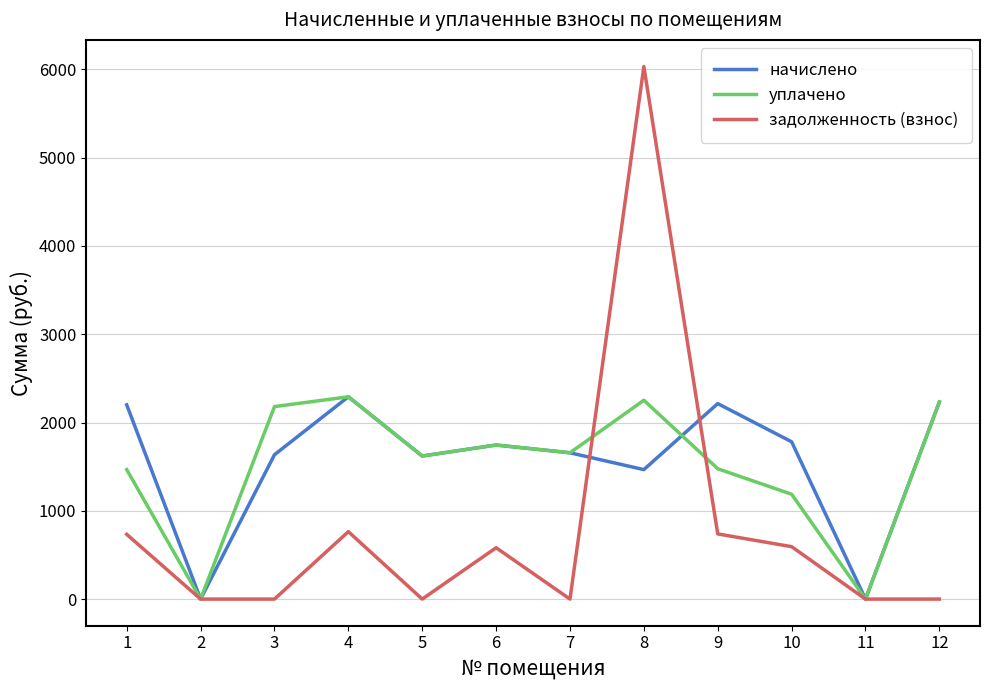

Is the value of задолженность (взнос) at 7 greater than the value of уплачено at 3?

No